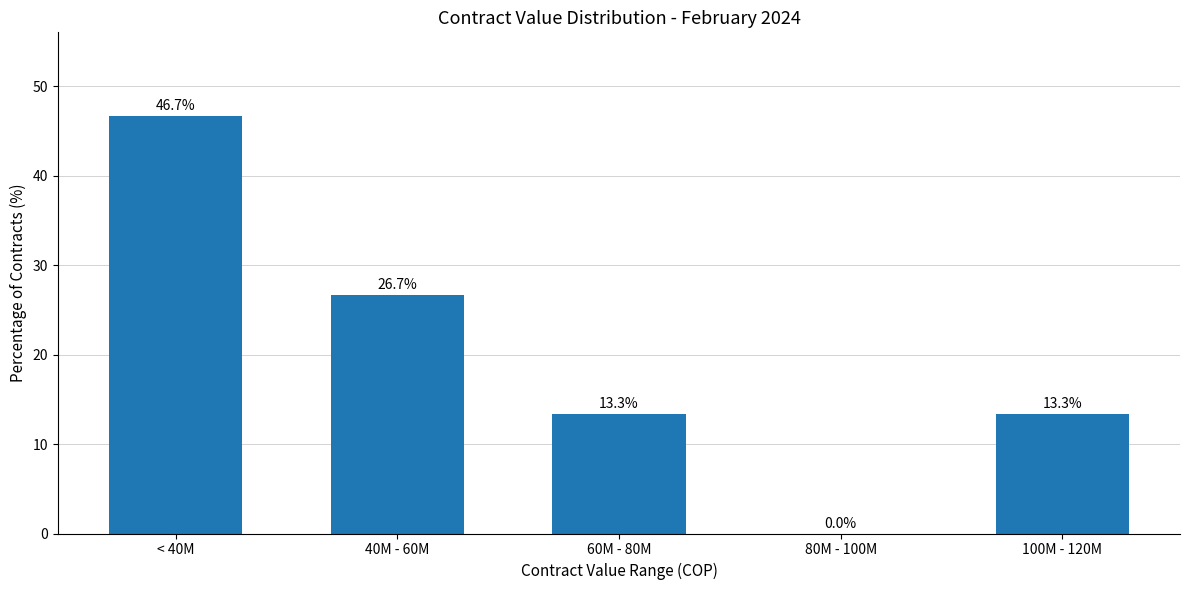

What is the approximate value at 60M - 80M?

13.3